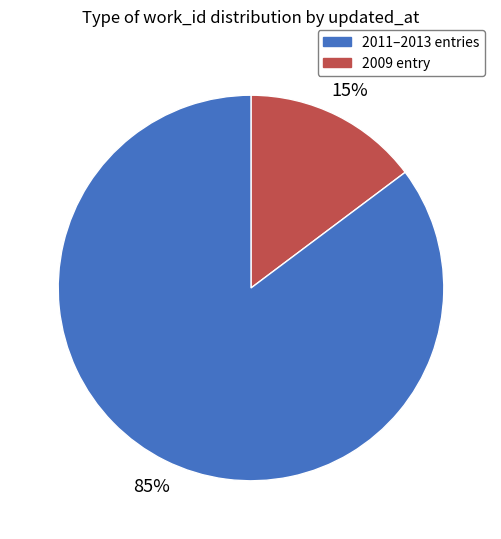

Does any single category account for the majority?

Yes